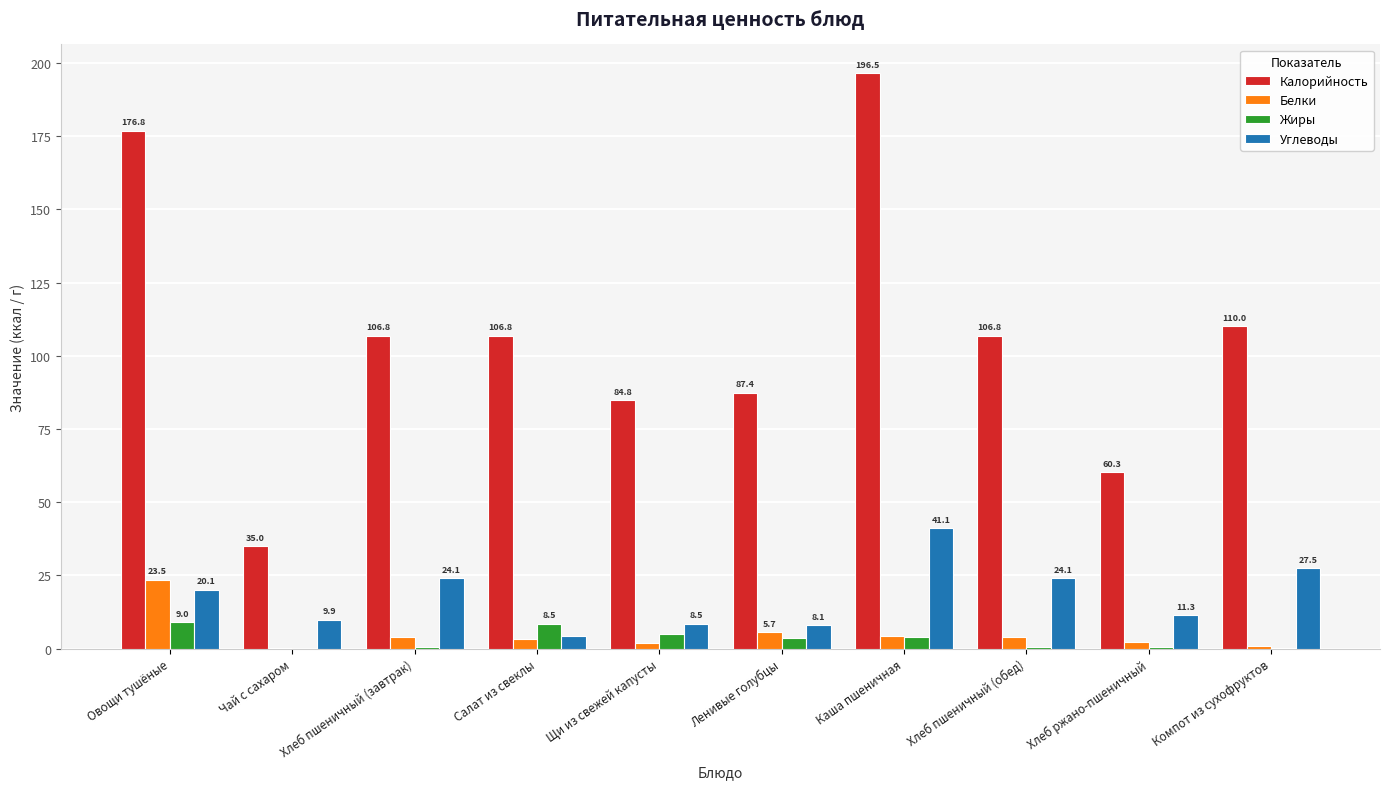

Which series has the widest spread of values?

Калорийность